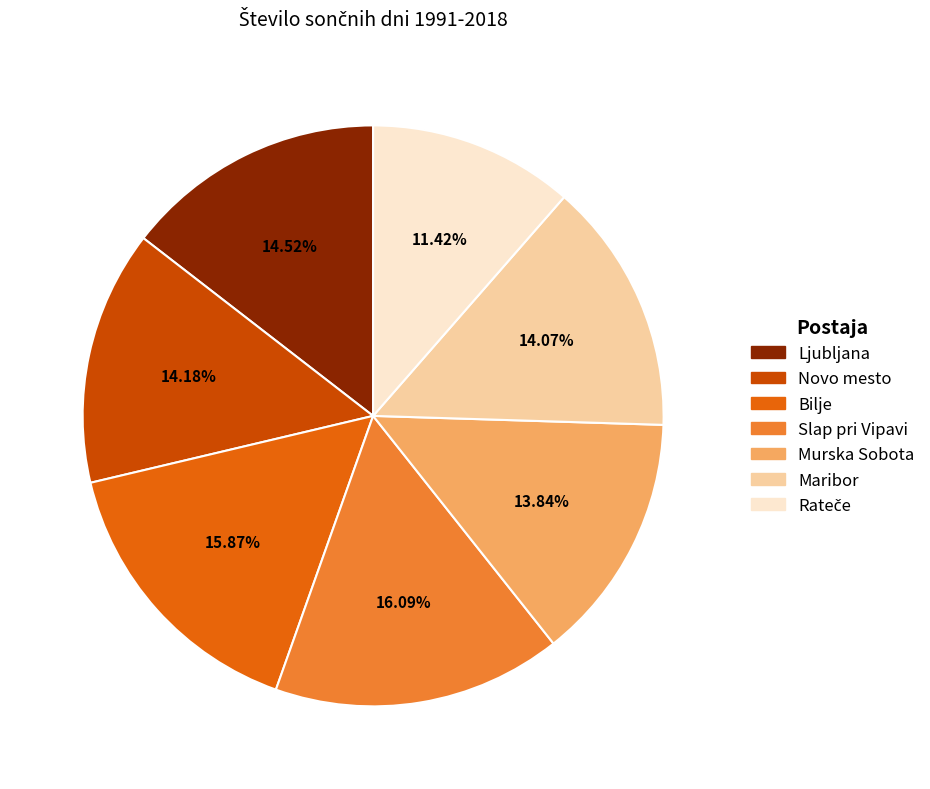

Is it true that Bilje is 22% of the pie?

False